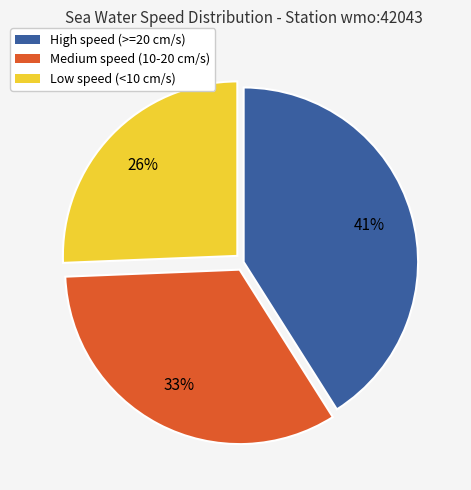

Which category has the biggest portion of the pie?

High speed (>=20 cm/s)